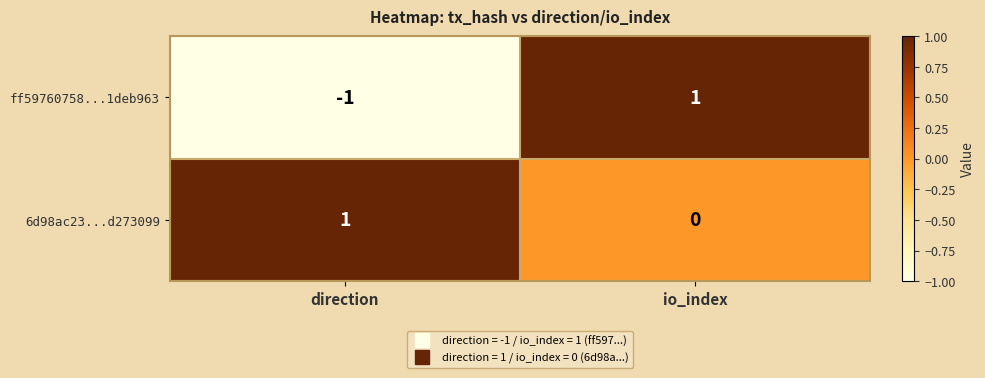

Rank the series by their average value, from lowest to highest.

ff59760758...1deb963, 6d98ac23...d273099